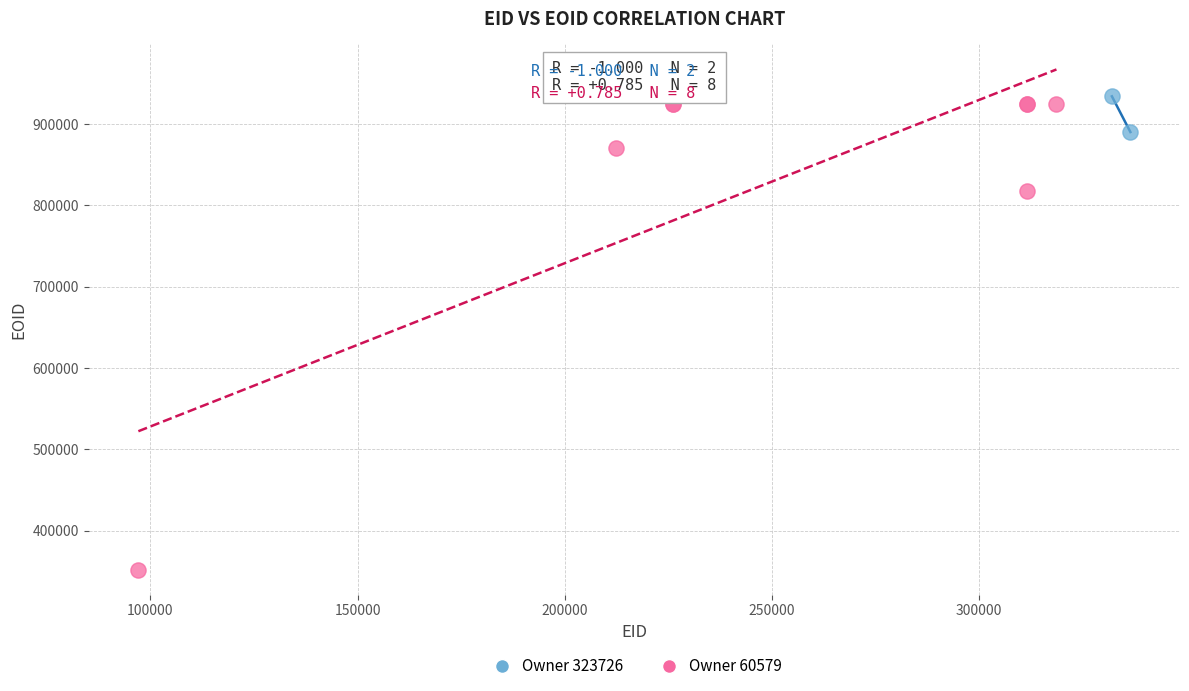

Which series contains the highest Y value?

Owner 323726